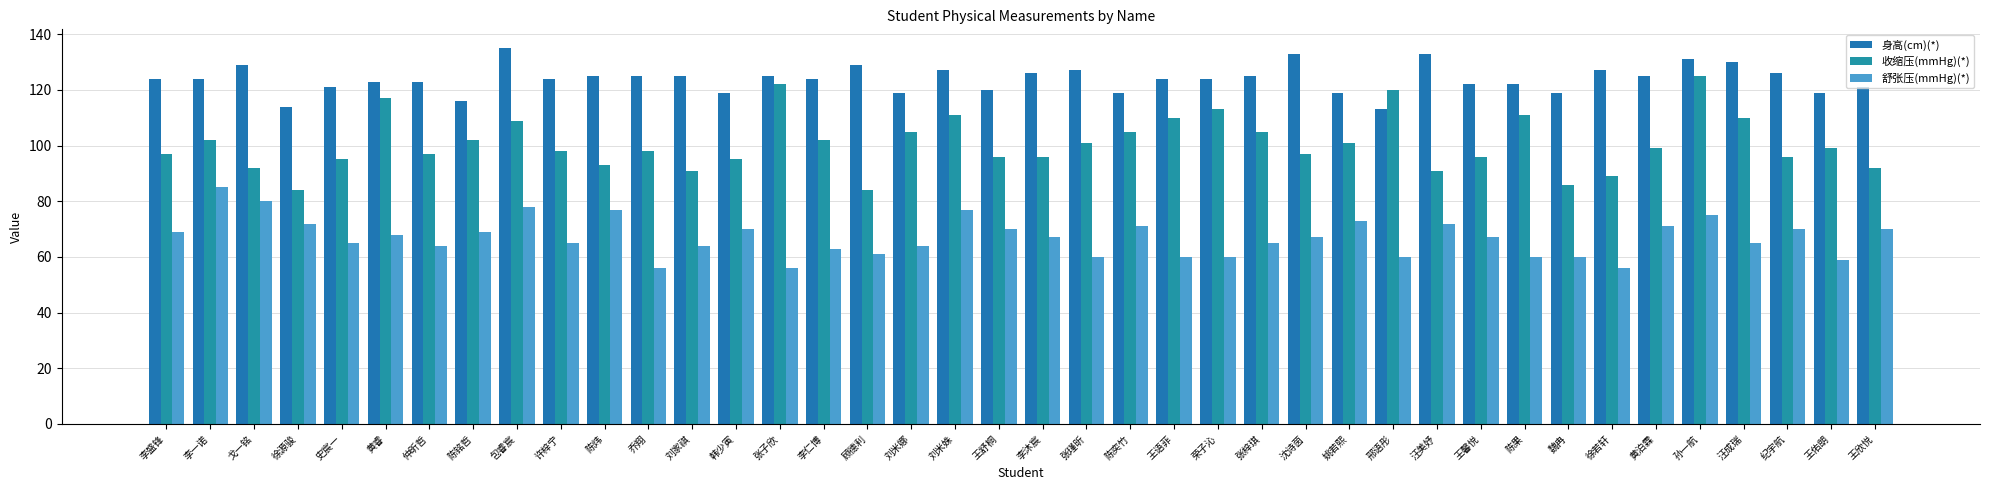

At 张子欣, list the series in order from largest to smallest.

身高(cm)(*), 收缩压(mmHg)(*), 舒张压(mmHg)(*)